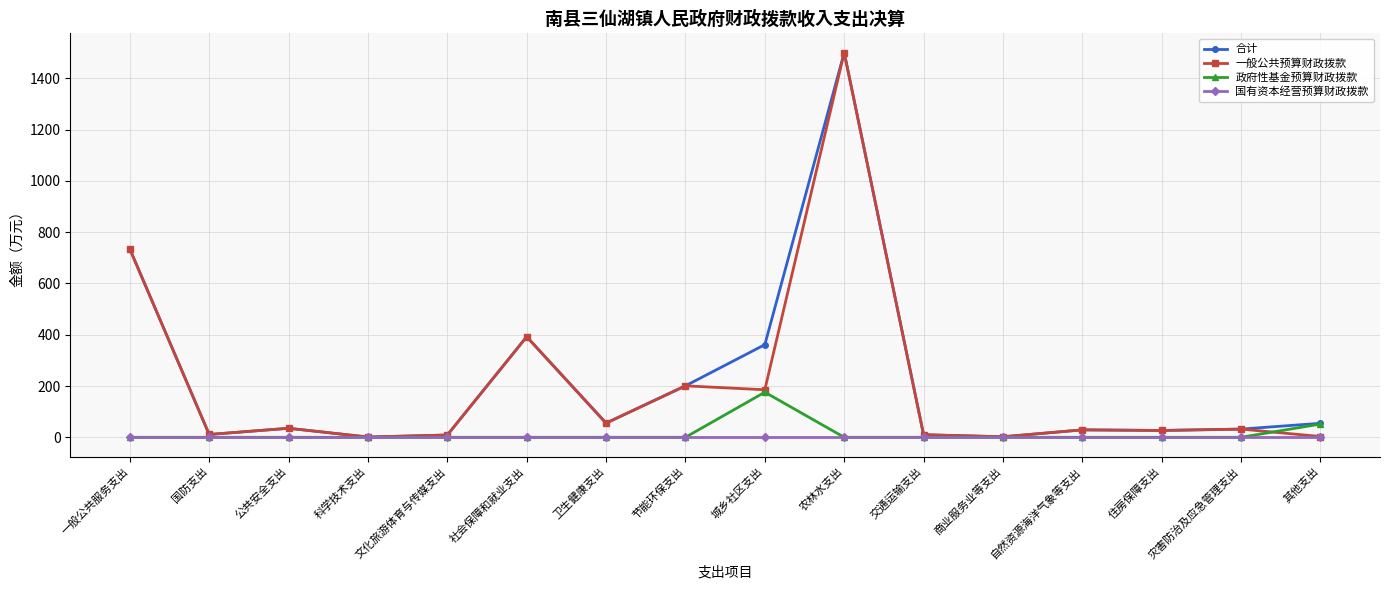

How many data points in 政府性基金预算财政拨款 are above 0?

2